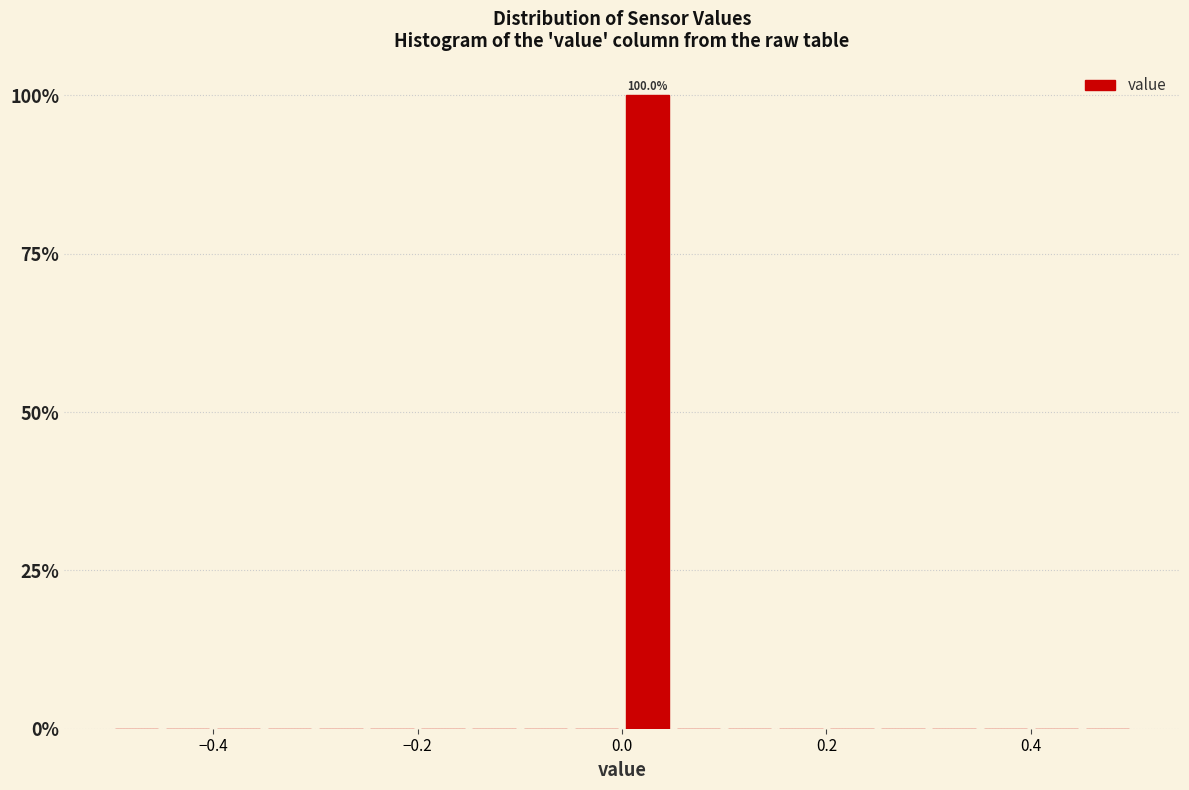

Read against the x-axis, roughly where is the centre of the tallest bar?

0.02